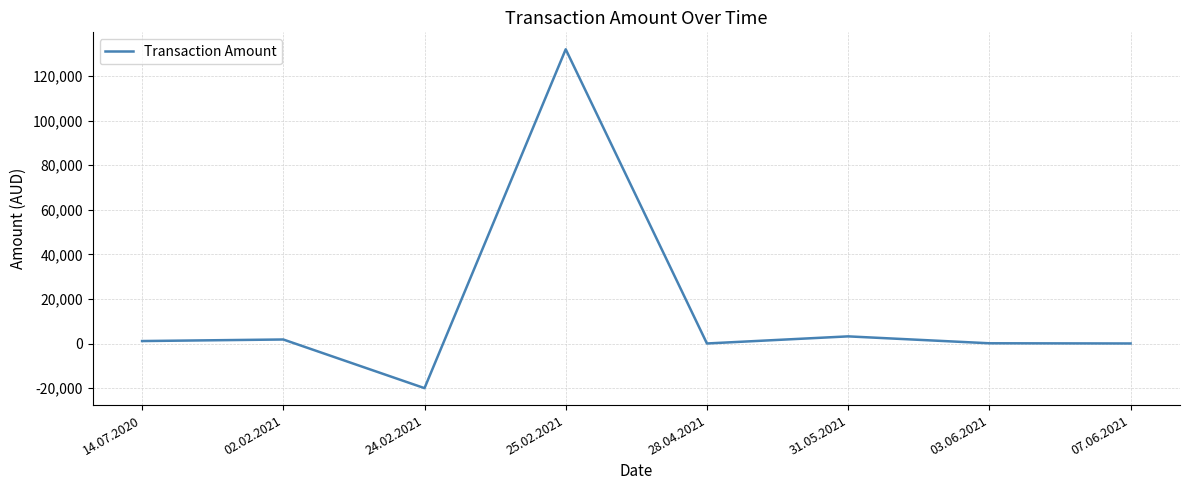

Between 03.06.2021 and 02.02.2021, which is larger?

02.02.2021